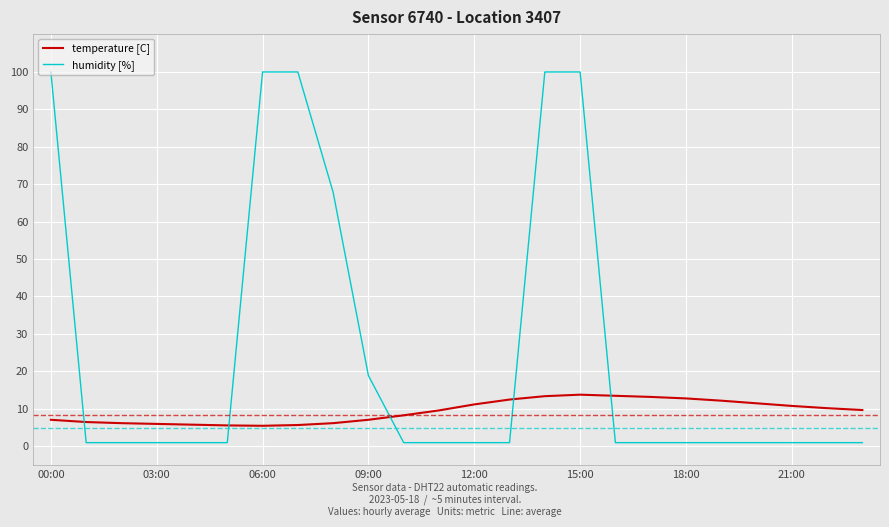

True or false: temperature [C] and humidity [%] cross at least once.

True